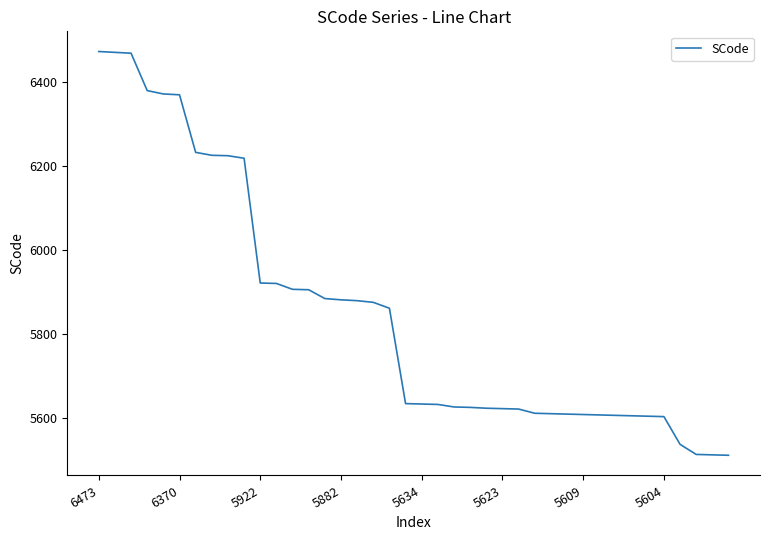

What is the difference between the maximum and minimum values?

961